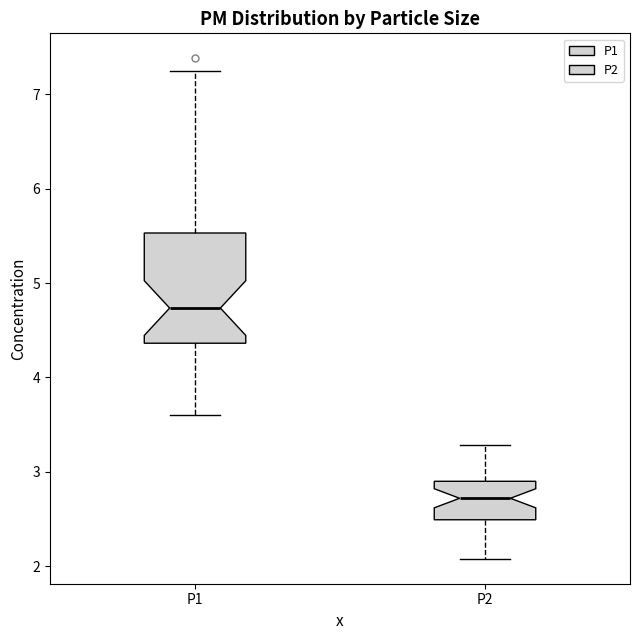

Where does the lower whisker of the box for P2 end on the y-axis? The values are not printed on the chart, so give them approximately, as read against the axis.

2.1